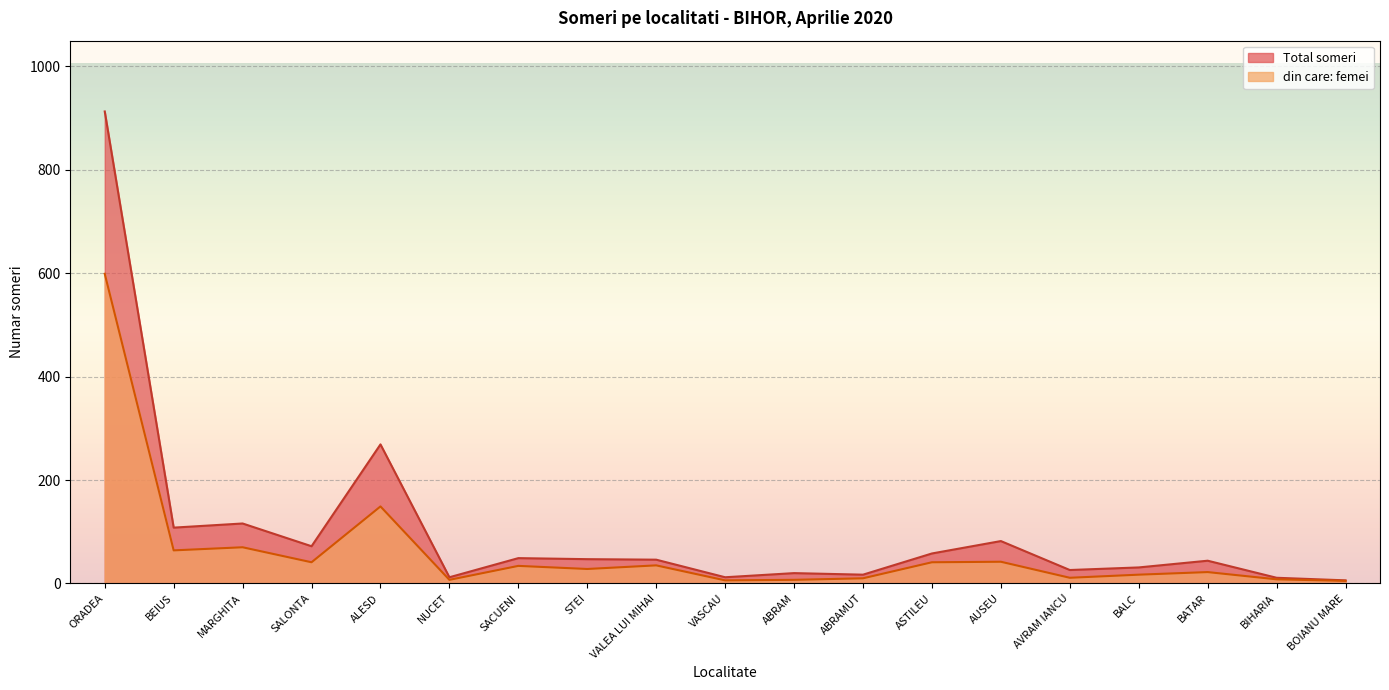

How many lines are shown in the chart?

2